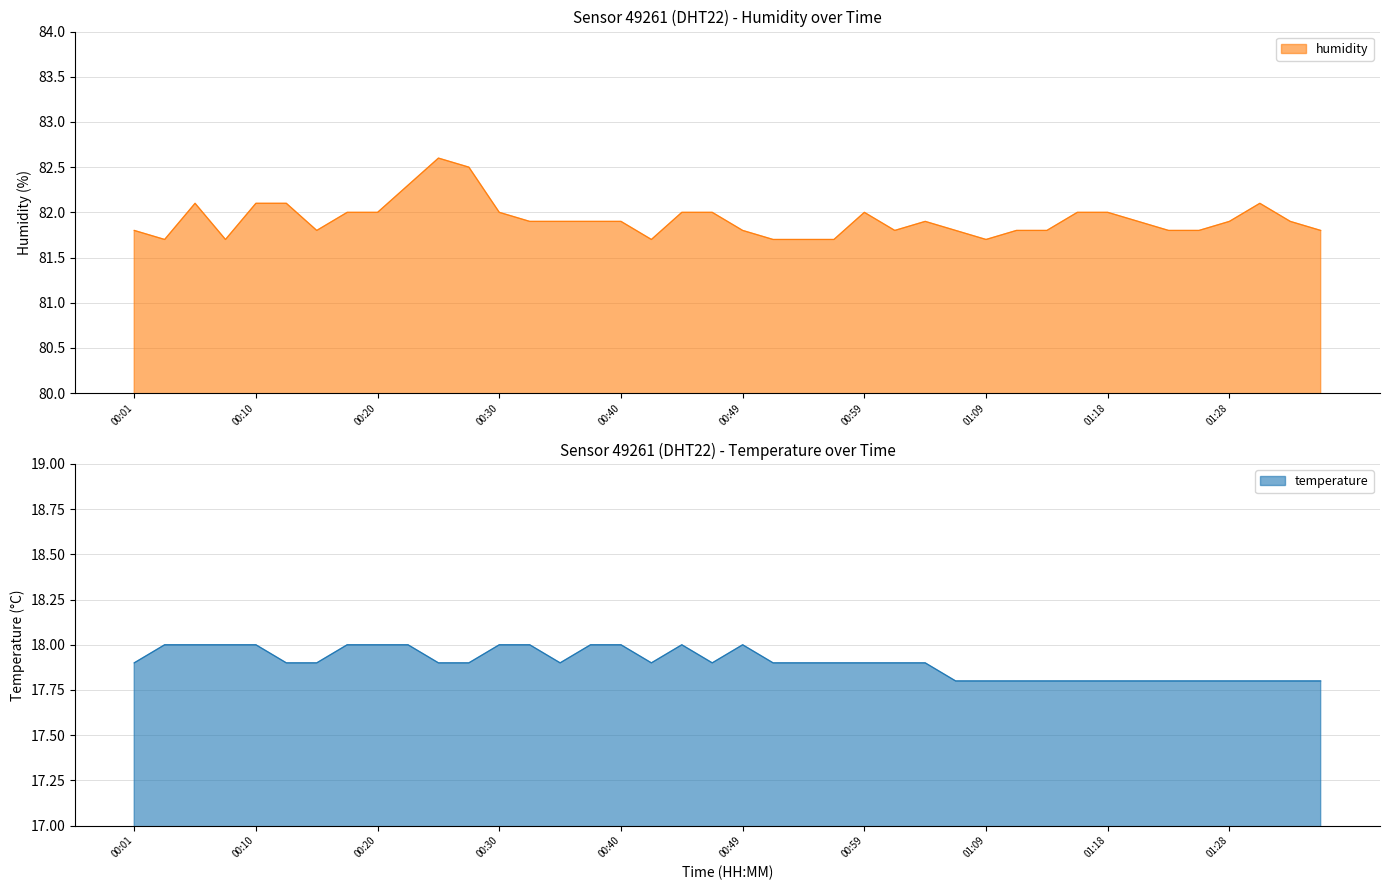

How many interior local peaks does the humidity series have?

5